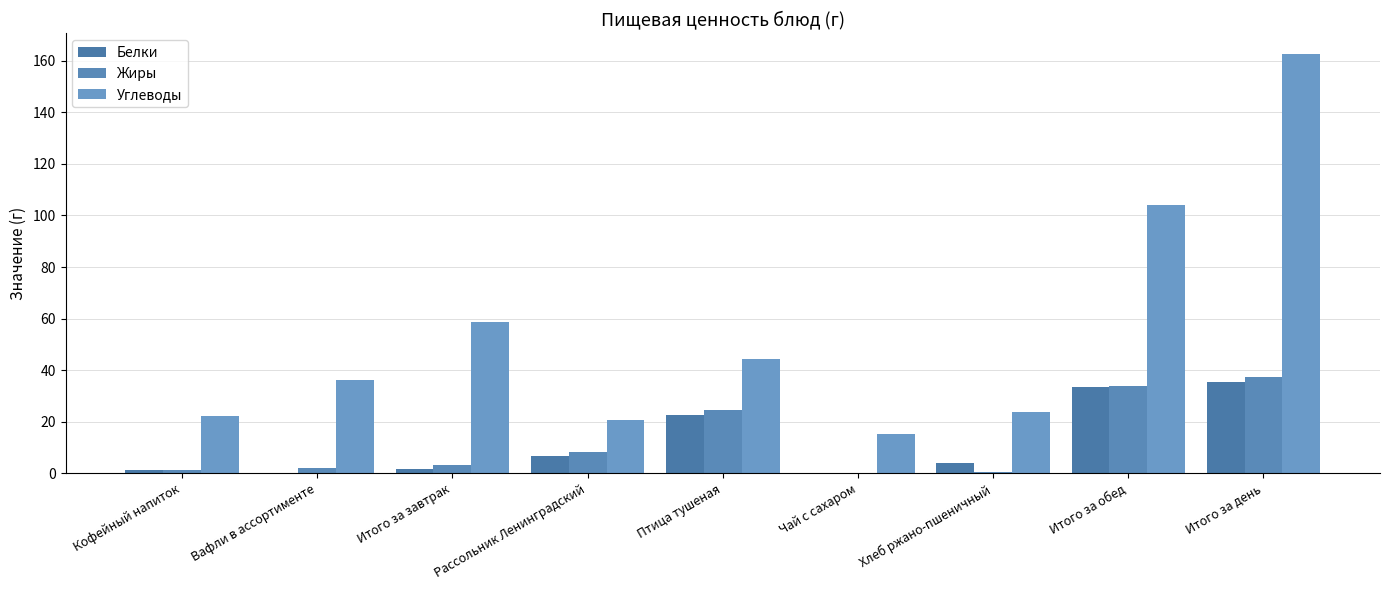

The value of Углеводы at Хлеб ржано-пшеничный is 23.7. True or false?

True